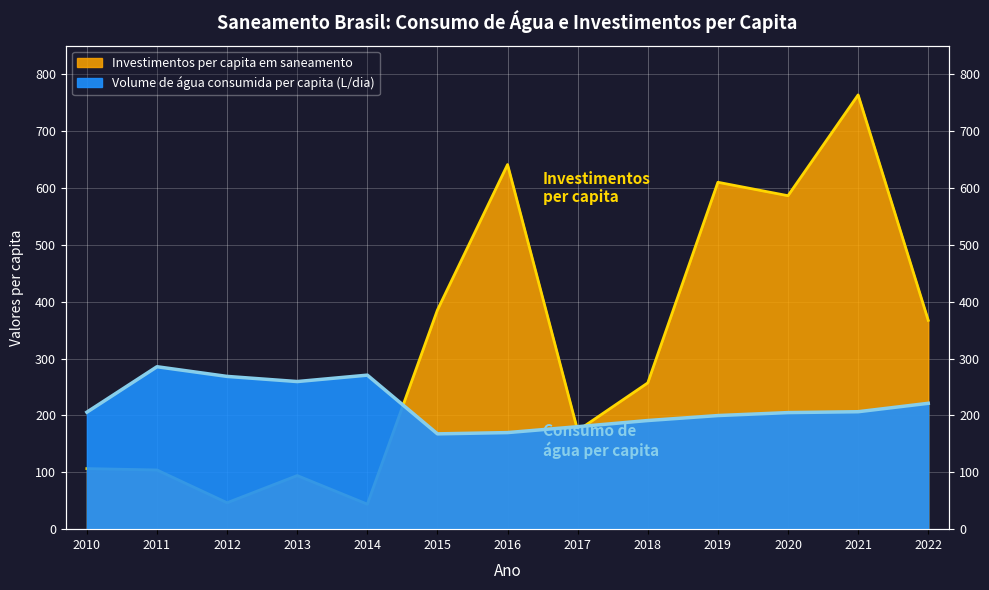

List the labels in order of Volume de água consumida per capita (L/dia) value, smallest first.

2015, 2016, 2017, 2018, 2019, 2020, 2010, 2021, 2022, 2013, 2012, 2014, 2011